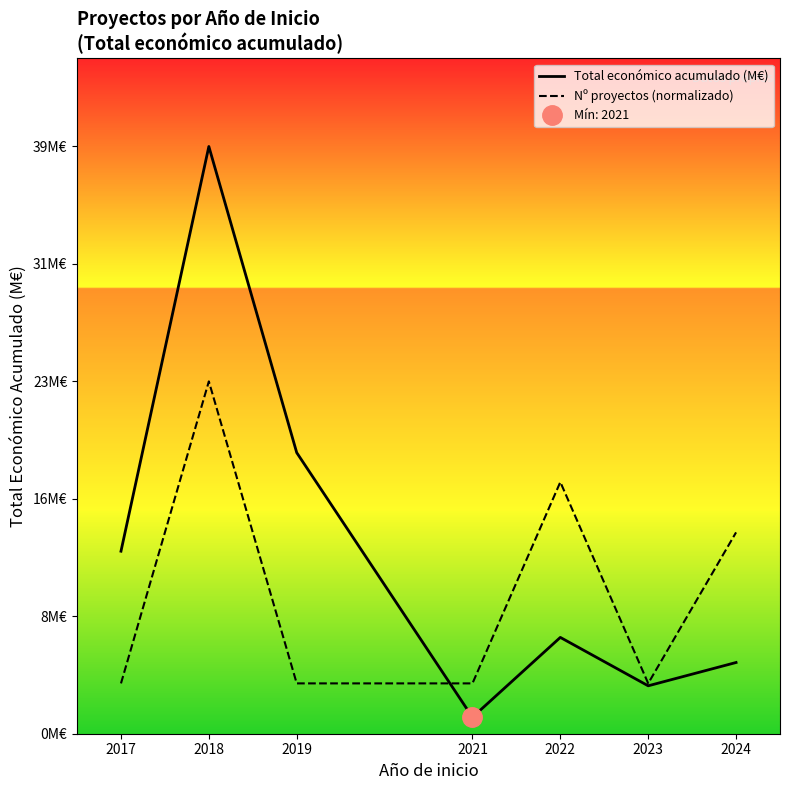

What is the smallest value displayed?

1.1